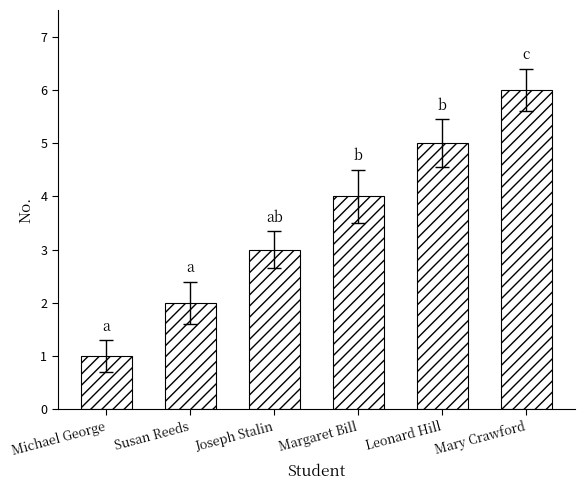

What is the label of the 2nd bar from the right?

Leonard Hill